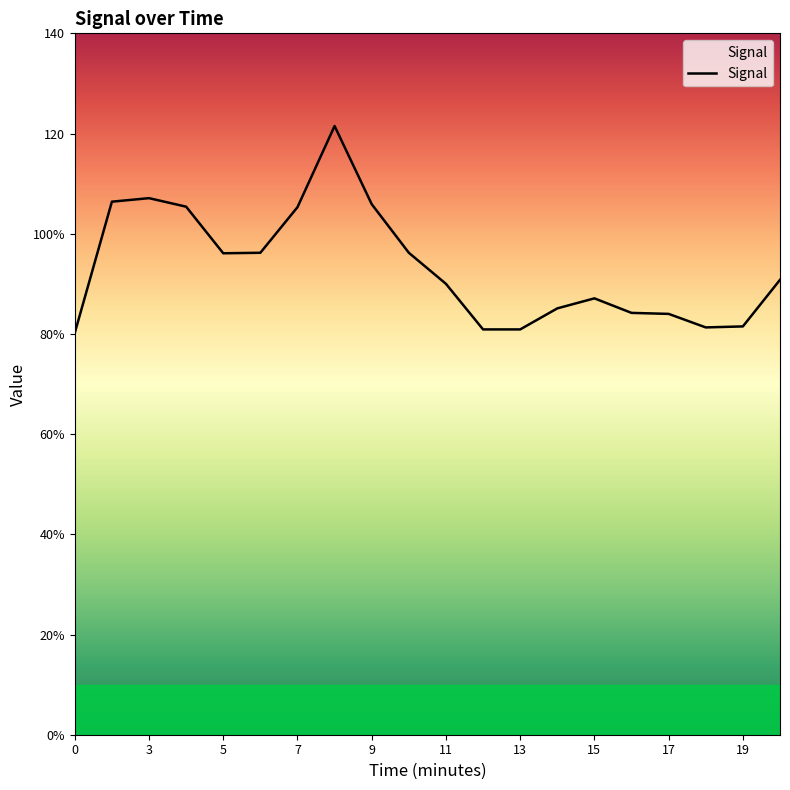

Does the chart have visible grid lines?

No